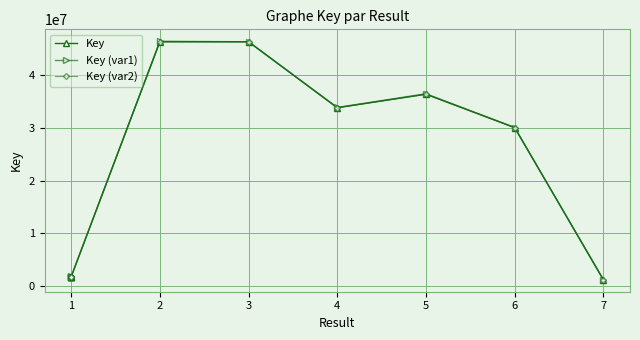

Does the chart display data point markers on the line(s)?

Yes